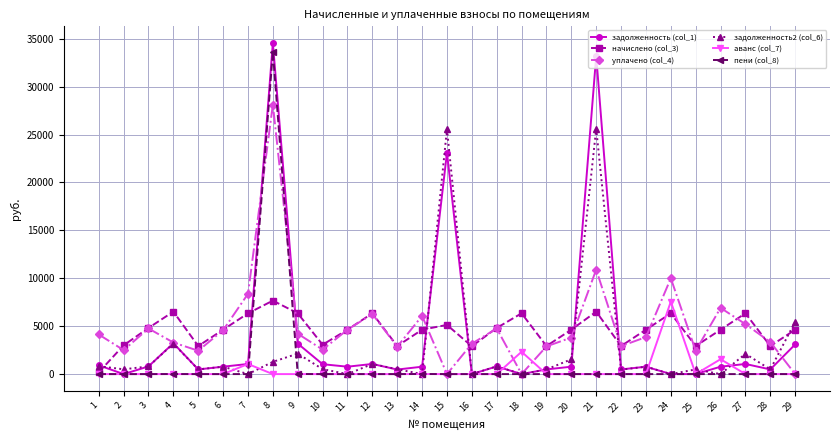

At how many categories does at least one series exceed 28899?

2